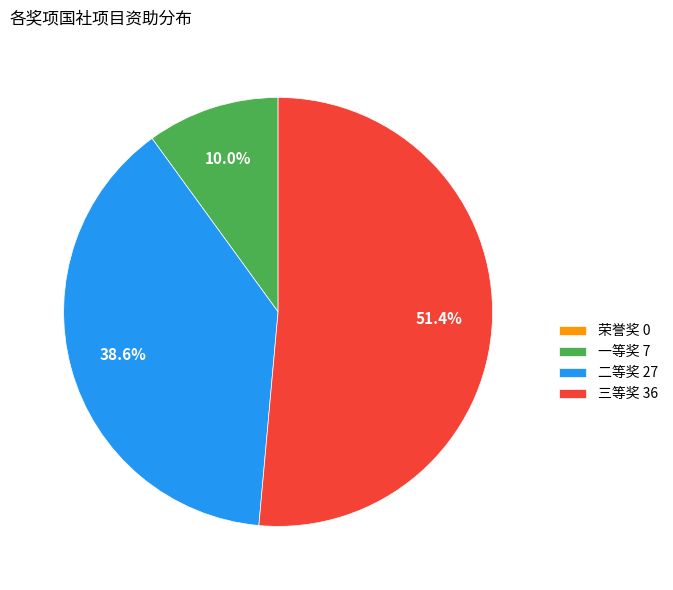

What portion of the pie excludes 一等奖 7?

90.0%